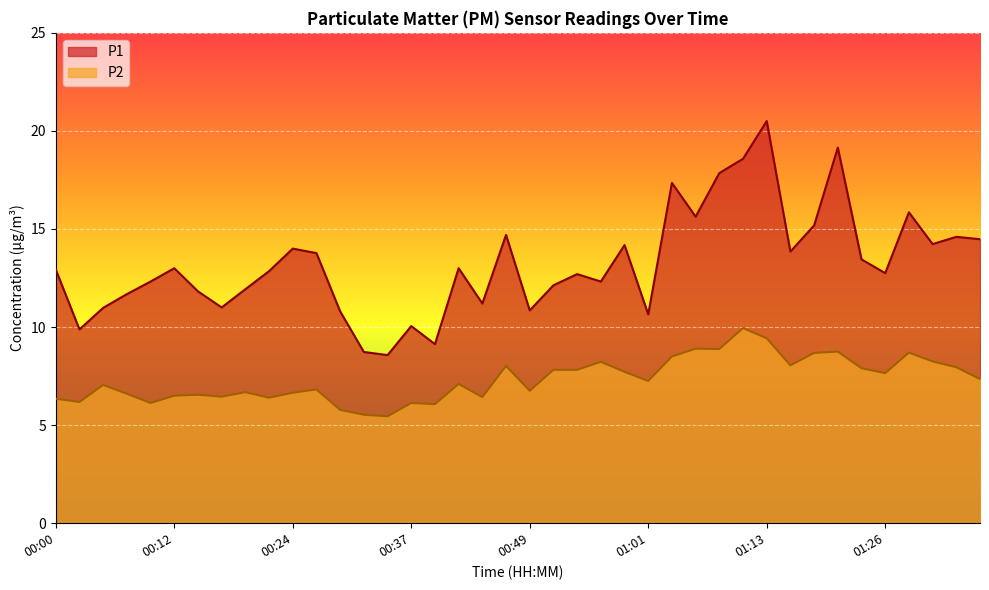

What is the label of the 4th point from the right?

01:28